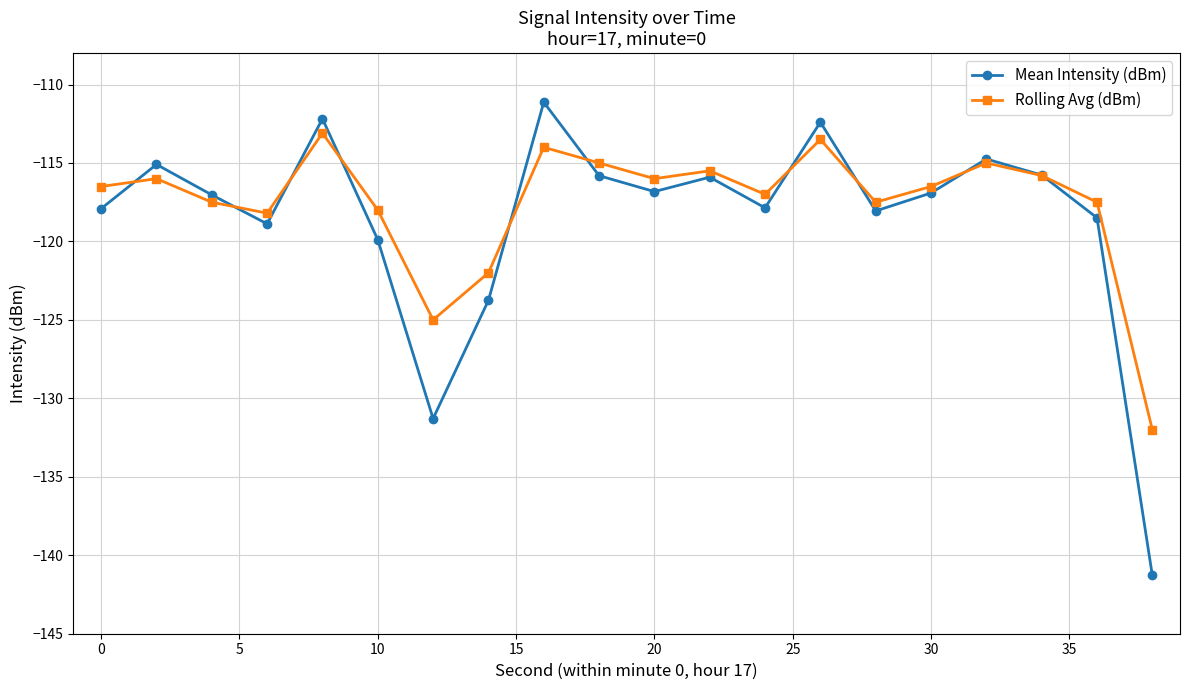

True or false: Rolling Avg (dBm) has more than 0 interior local peaks.

True